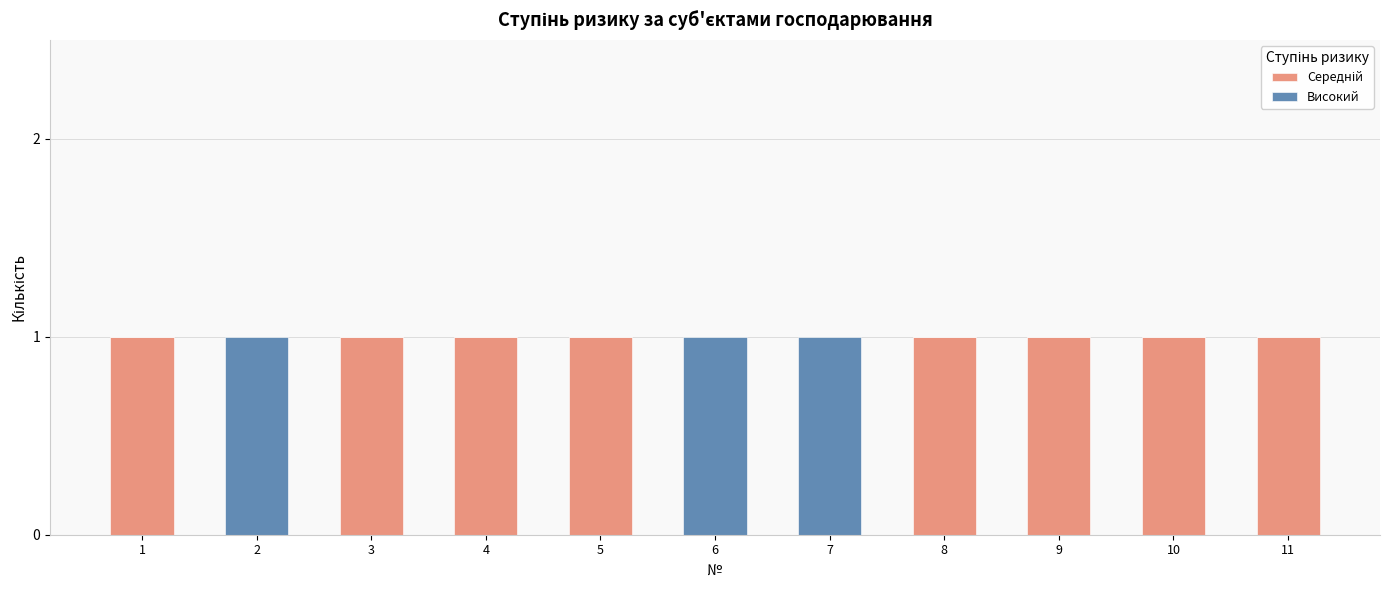

What is the total value across all series at 1?

1